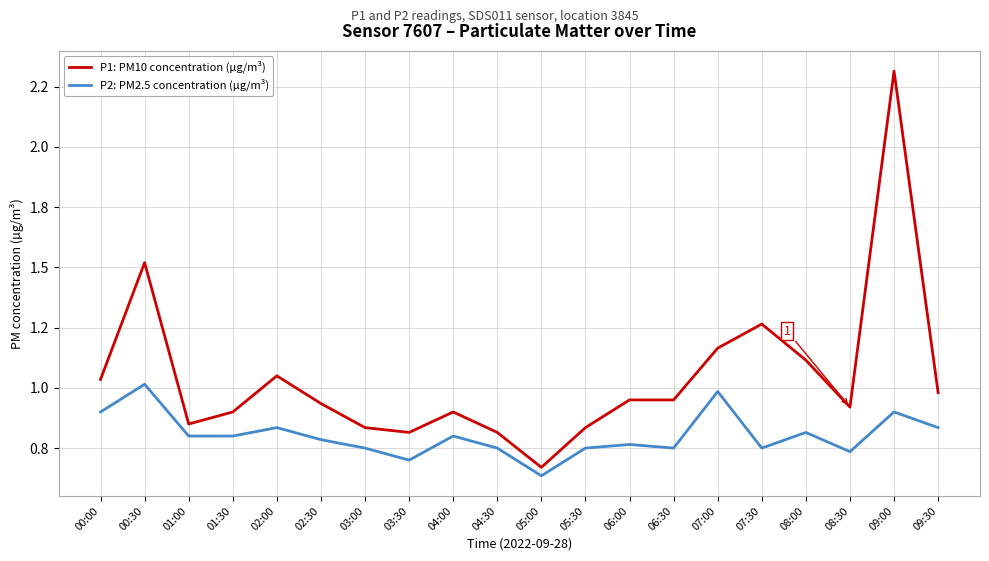

Which category has the lowest value in the P1: PM10 concentration (µg/m³) series?

05:00